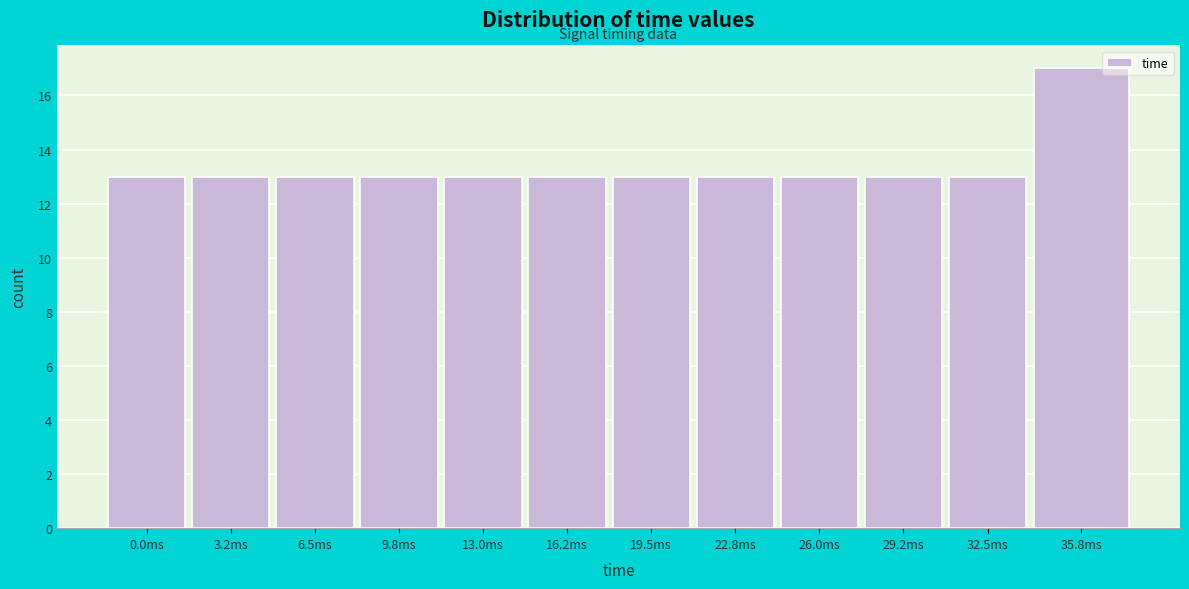

Reading right to left, transcribe all the data shown in this chart.

17	13	13	13	13	13	13	13	13	13	13	13